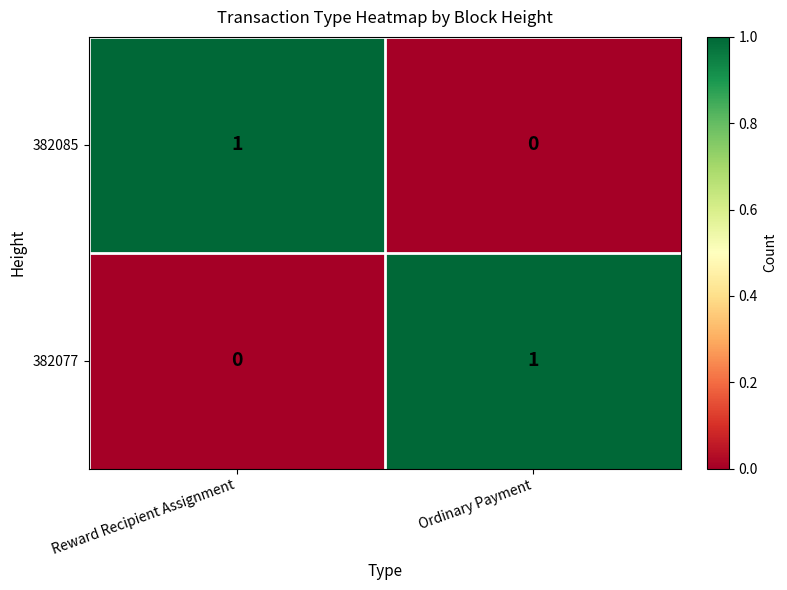

True or false: 382077 has a value of 1 at Reward Recipient Assignment.

False